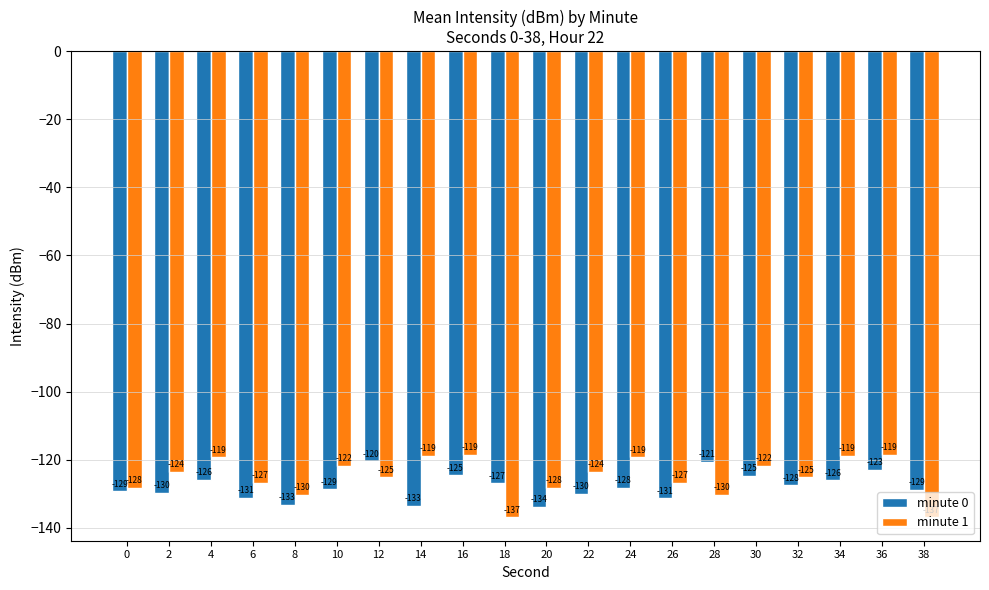

Is the value of minute 1 at 4 greater than the value of minute 0 at 24?

Yes